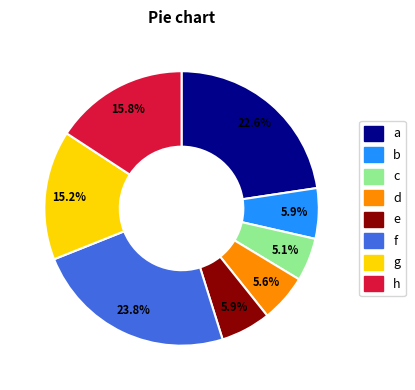

Is there a majority slice in this chart?

No